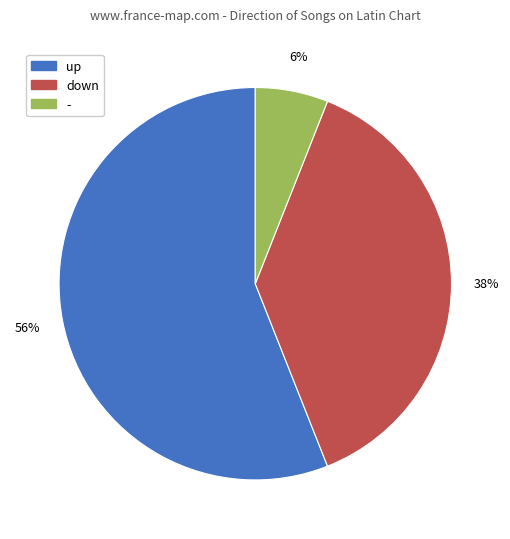

Is the sum of - and up greater than half?

Yes